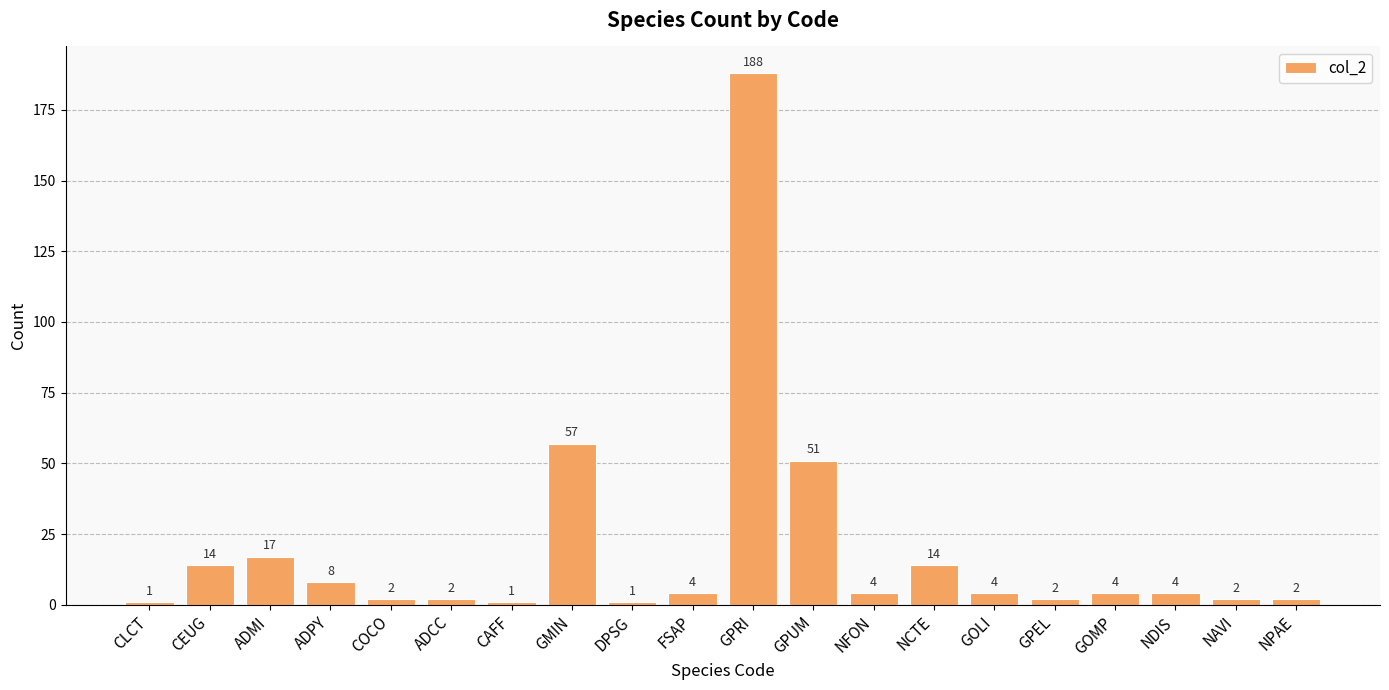

What is the average value?

19